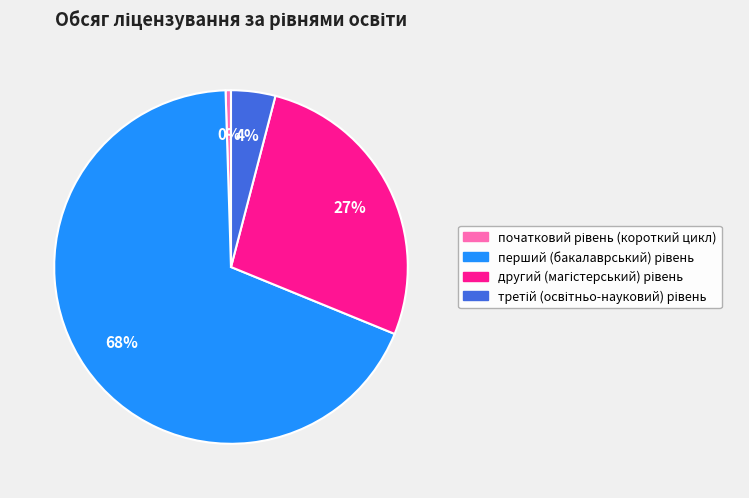

Is there a majority slice in this chart?

Yes